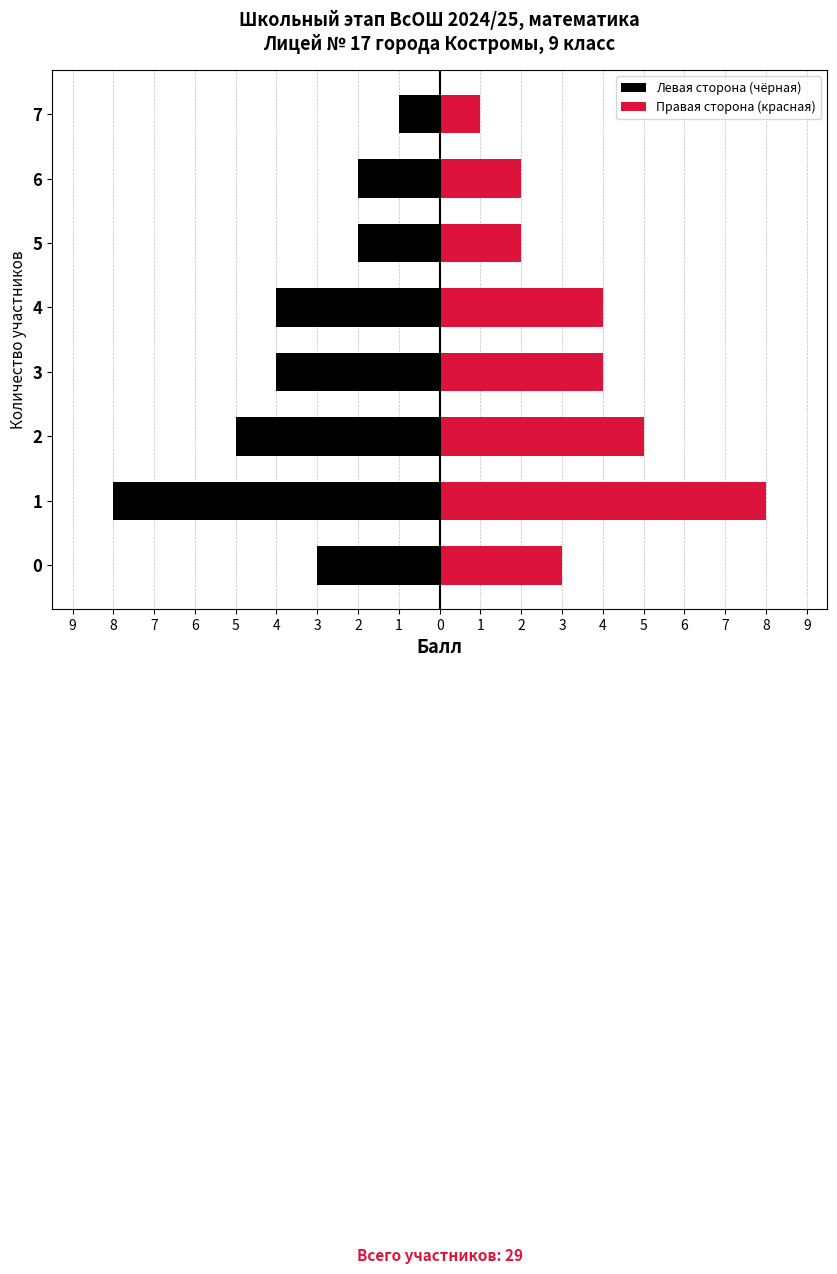

What is the value of the Левая сторона (чёрная) bar at the 4th from the left?

-4